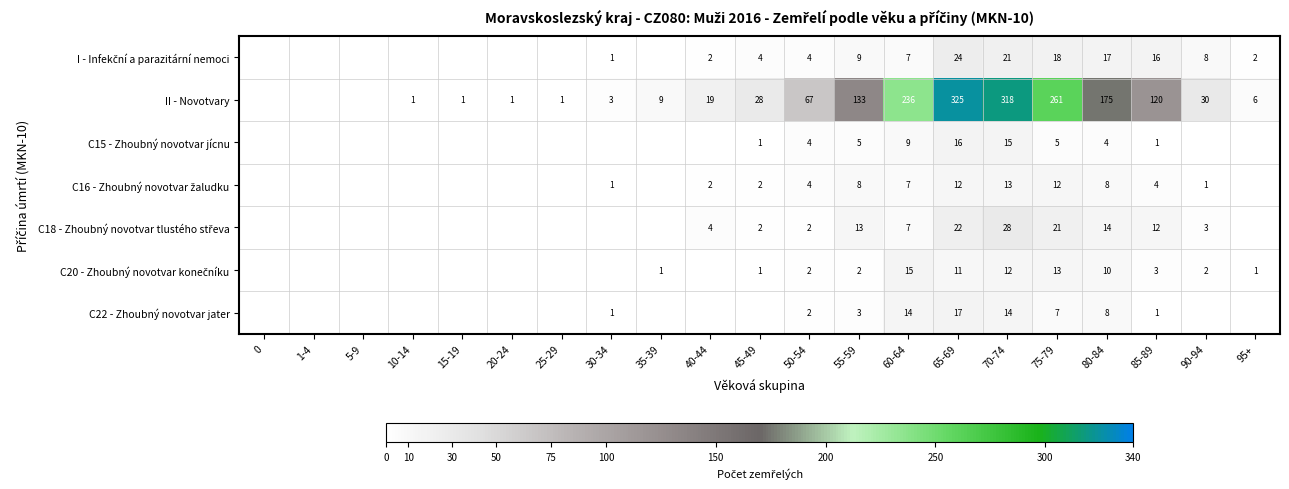

Is it true that C22 - Zhoubný novotvar jater equals 17 at 65-69?

True